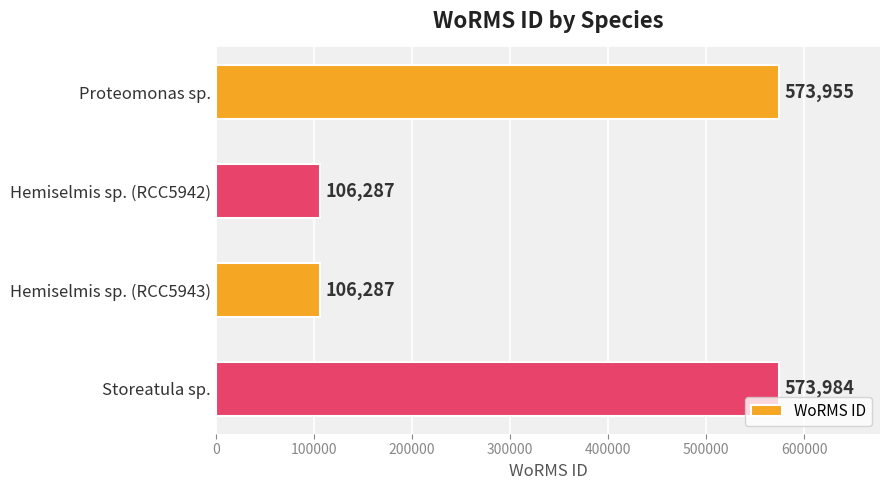

True or false: the data shows 573984 at Storeatula sp..

True